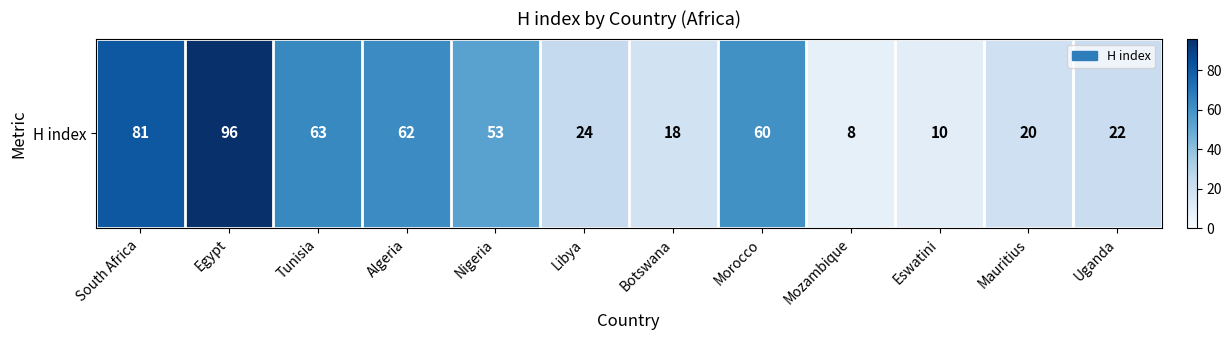

Reading left to right, what are all the values shown in this chart?

South Africa=81	Egypt=96	Tunisia=63	Algeria=62	Nigeria=53	Libya=24	Botswana=18	Morocco=60	Mozambique=8	Eswatini=10	Mauritius=20	Uganda=22